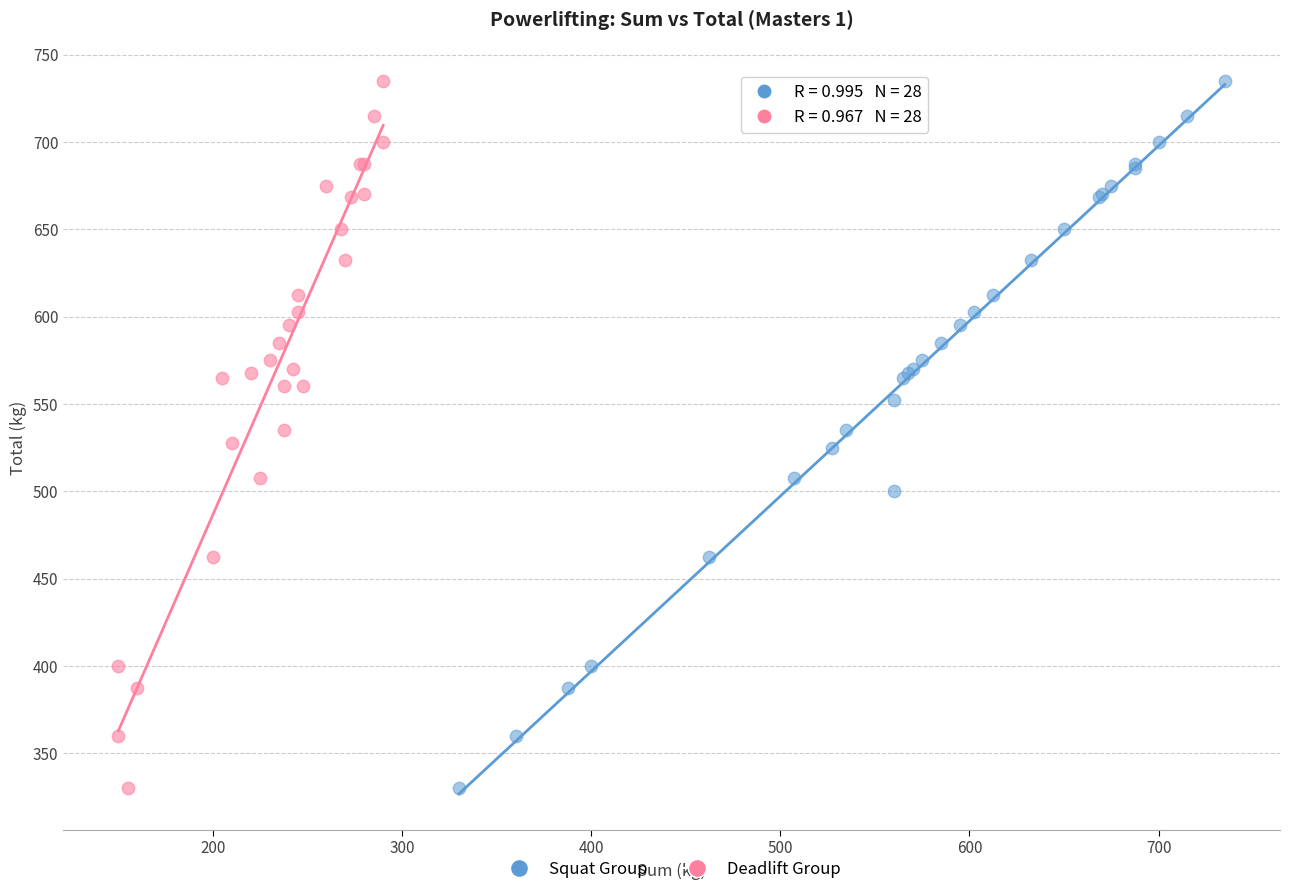

What are all the series names shown in the legend?

Squat Group, Deadlift Group